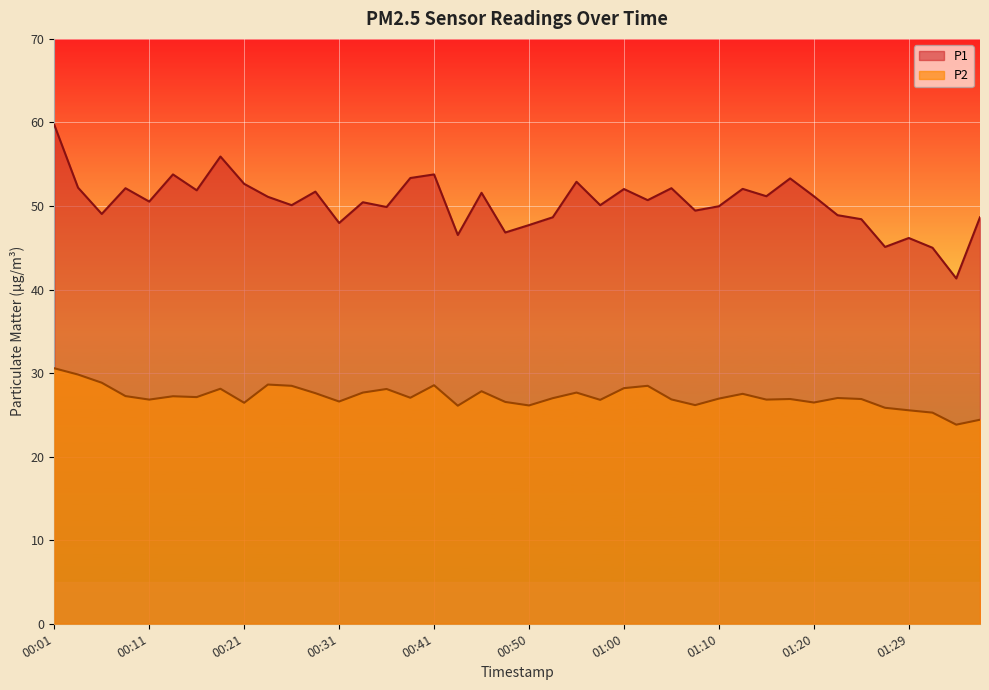

What are all the series names shown in the legend?

P1, P2